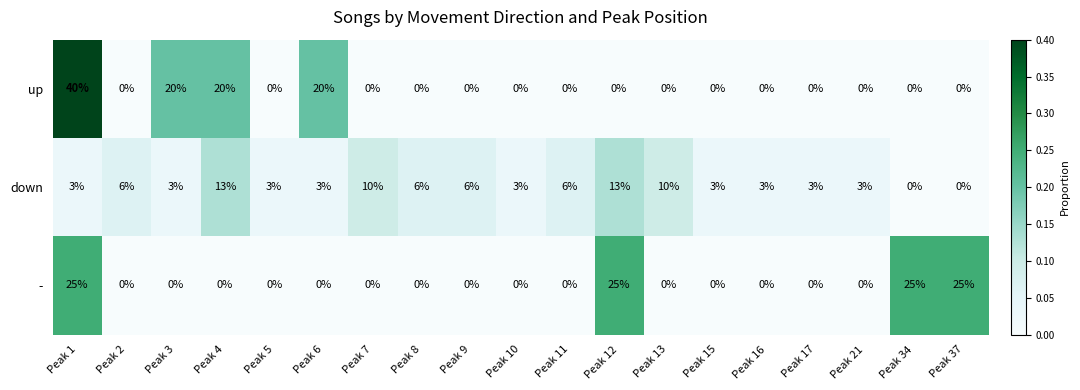

Which category has the highest value across all series?

Peak 1